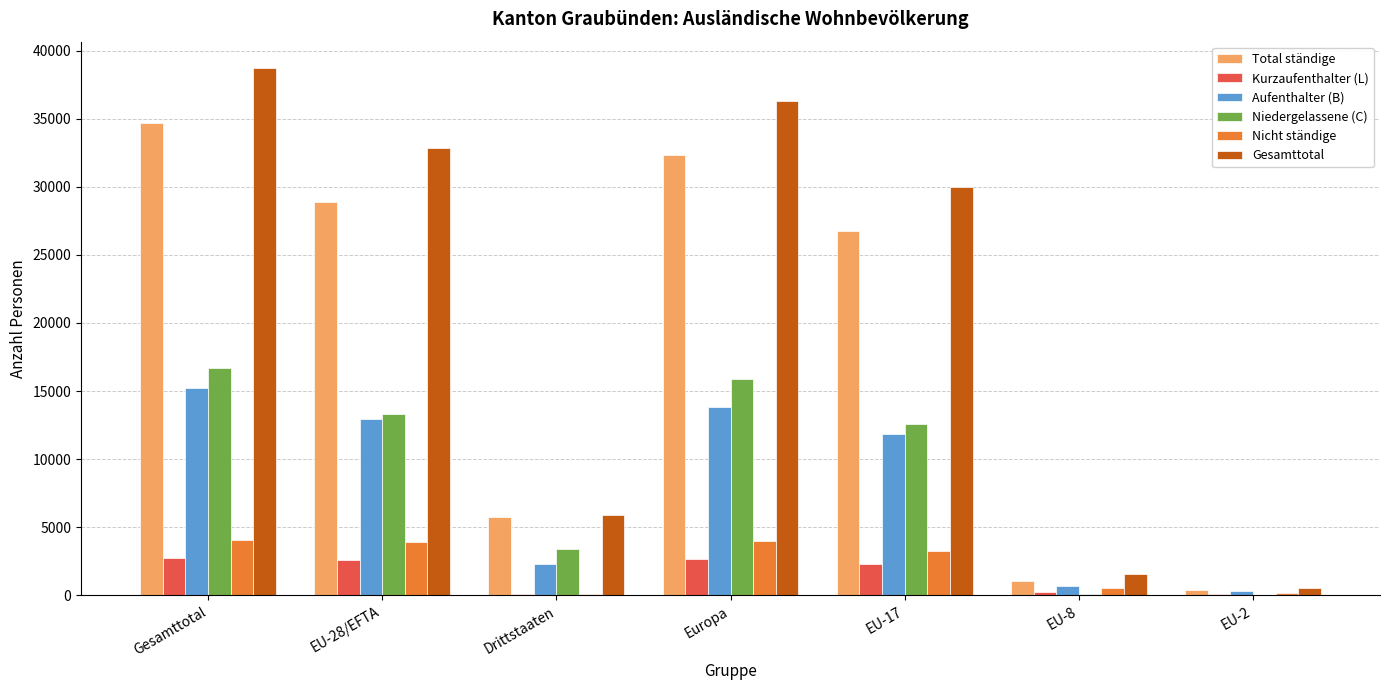

Which series has the largest total across all categories?

Gesamttotal